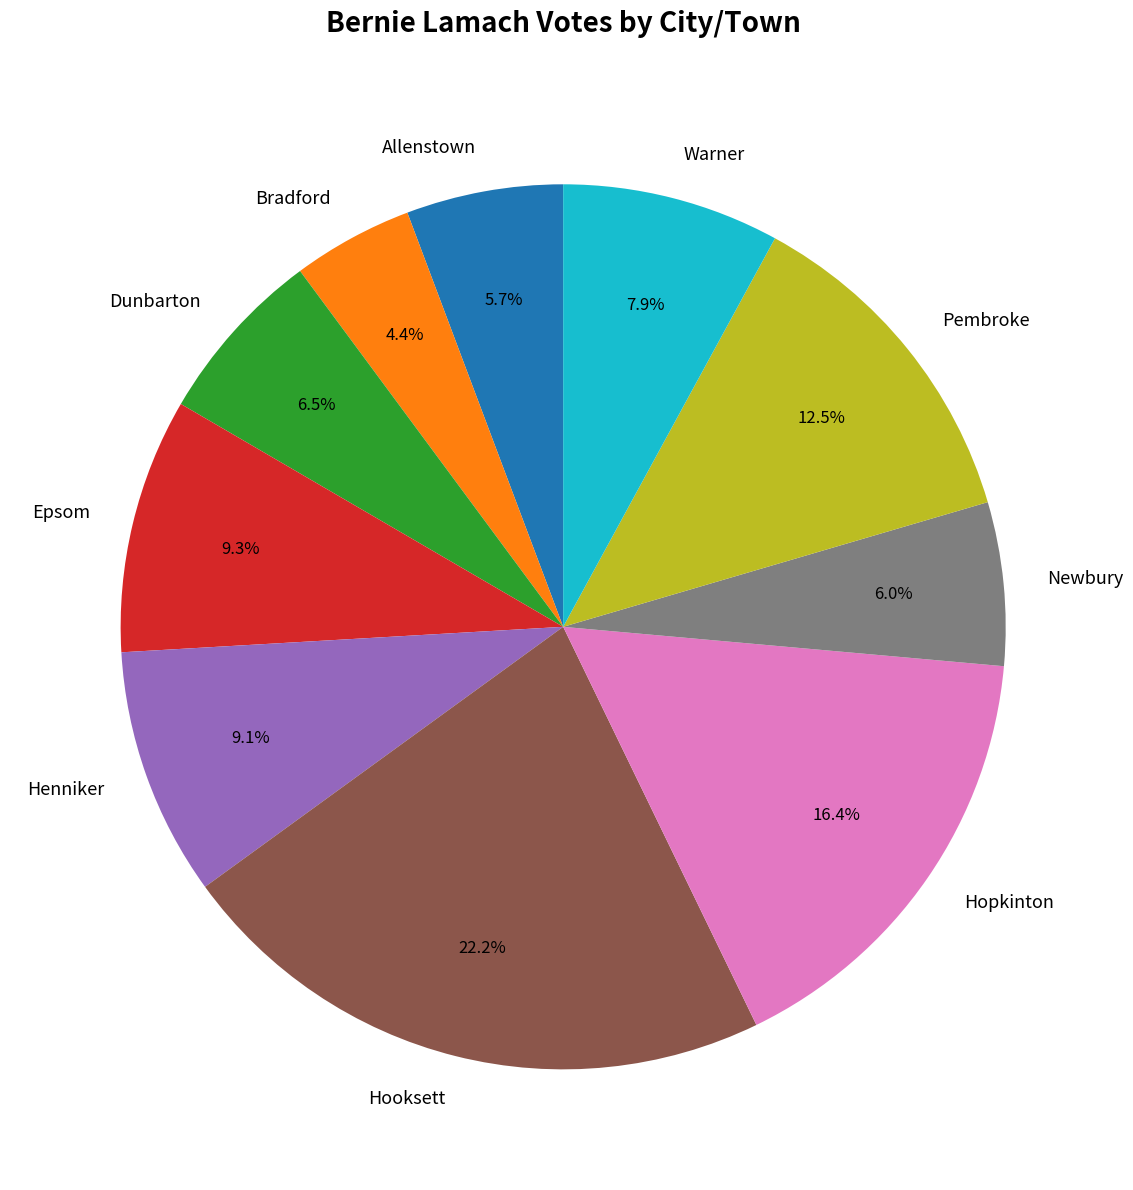

How many slices are in this pie chart?

10